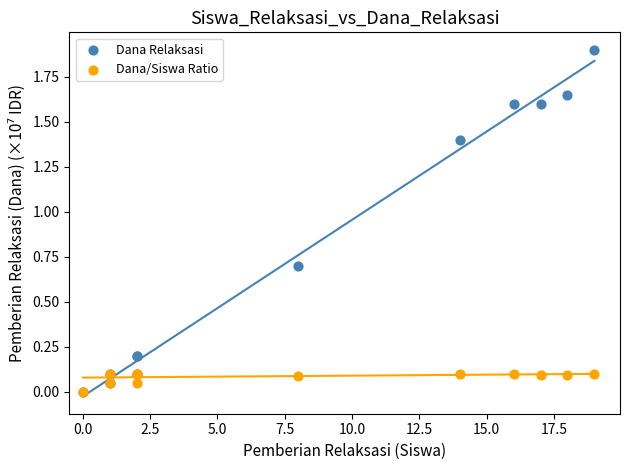

Which series has the largest Y range (max minus min)?

Dana Relaksasi